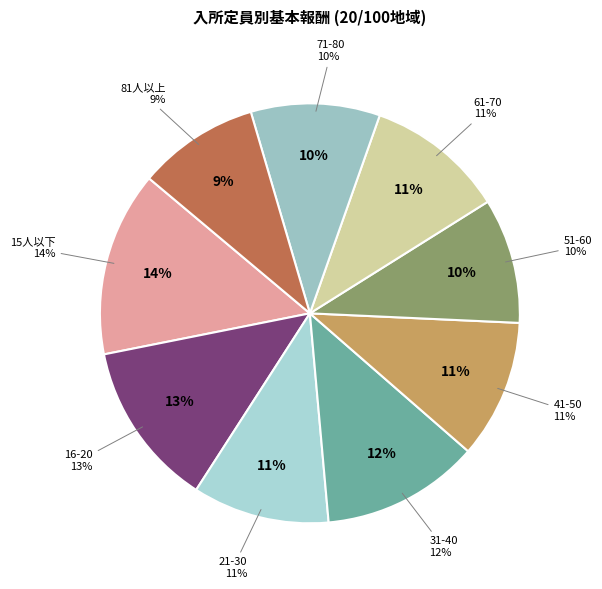

True or false: 51-60 accounts for 10% of the total.

True